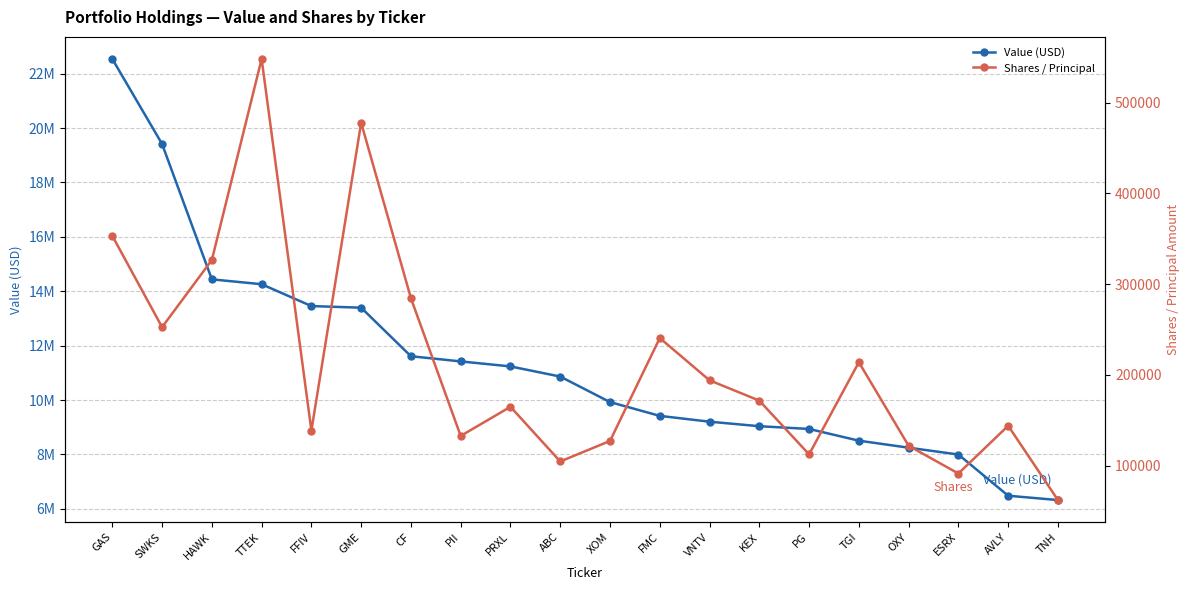

What is the spread (max minus min) of values at TTEK?

13710971